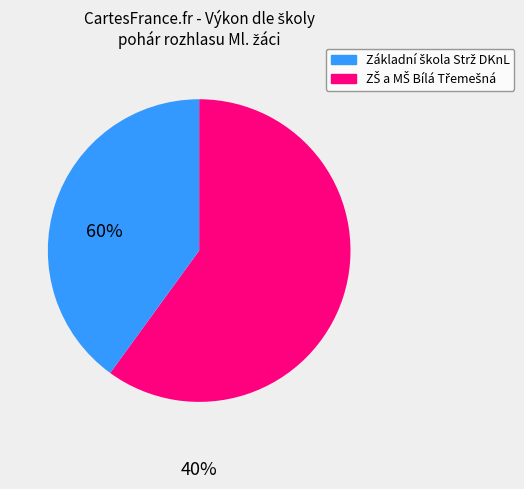

Is there a majority slice in this chart?

Yes